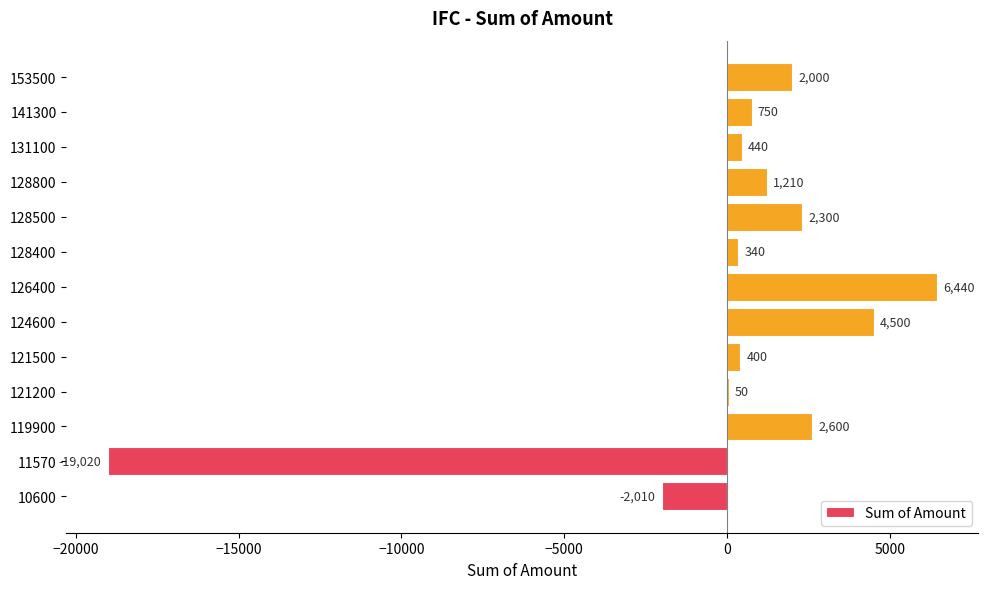

The chart shows a value of -2010 at 10600. True or false?

True